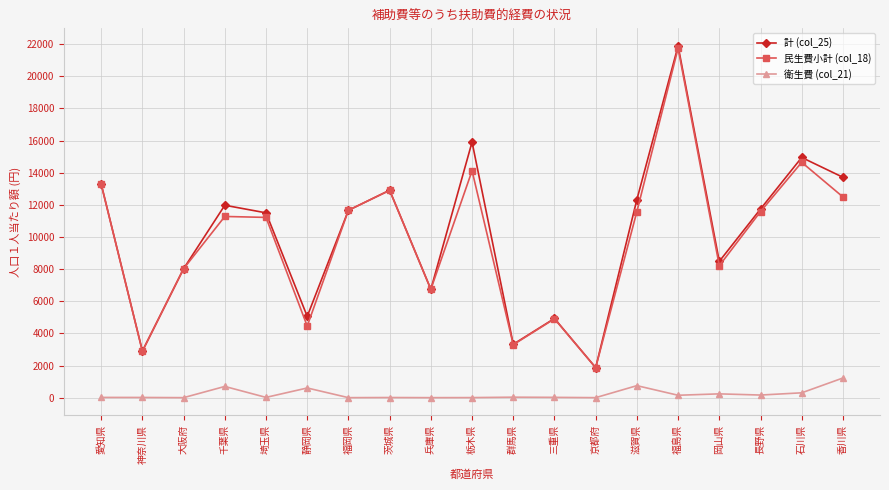

What is the spread (max minus min) of values at 香川県?

12494